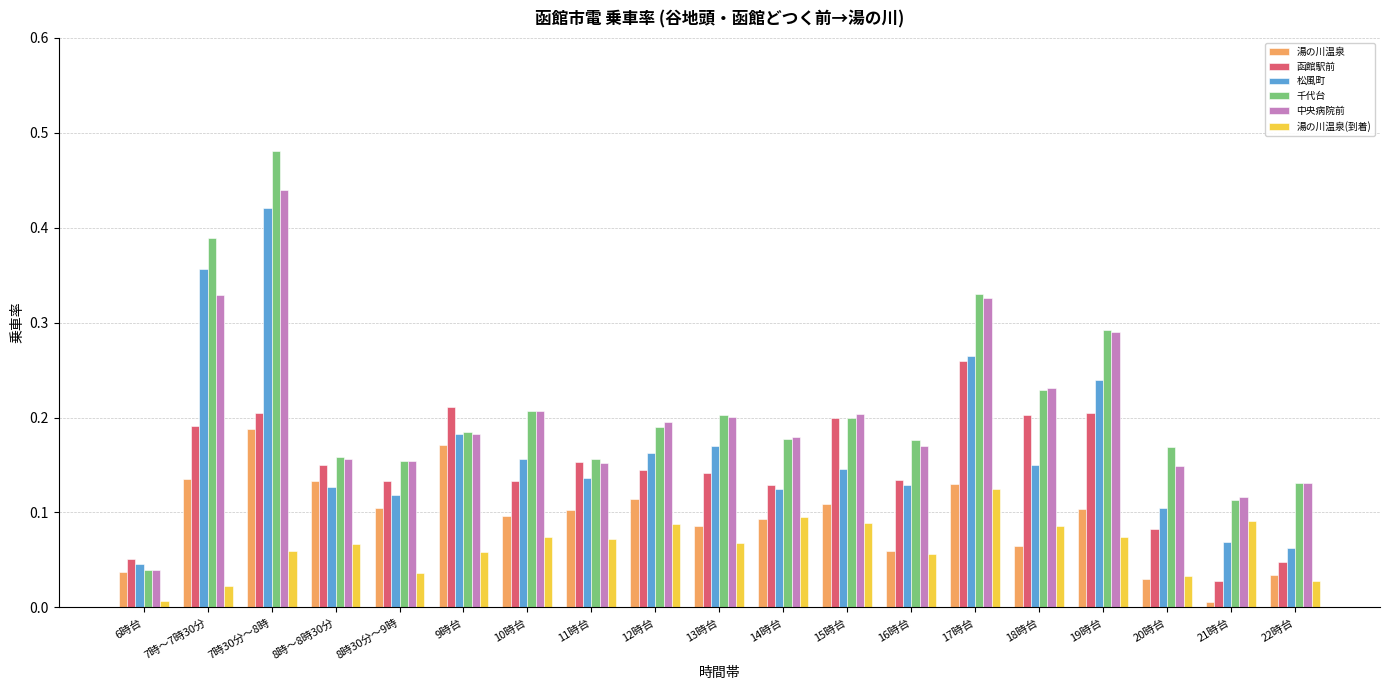

Is it true that 湯の川温泉(到着) equals 0.1 at 13時台?

True